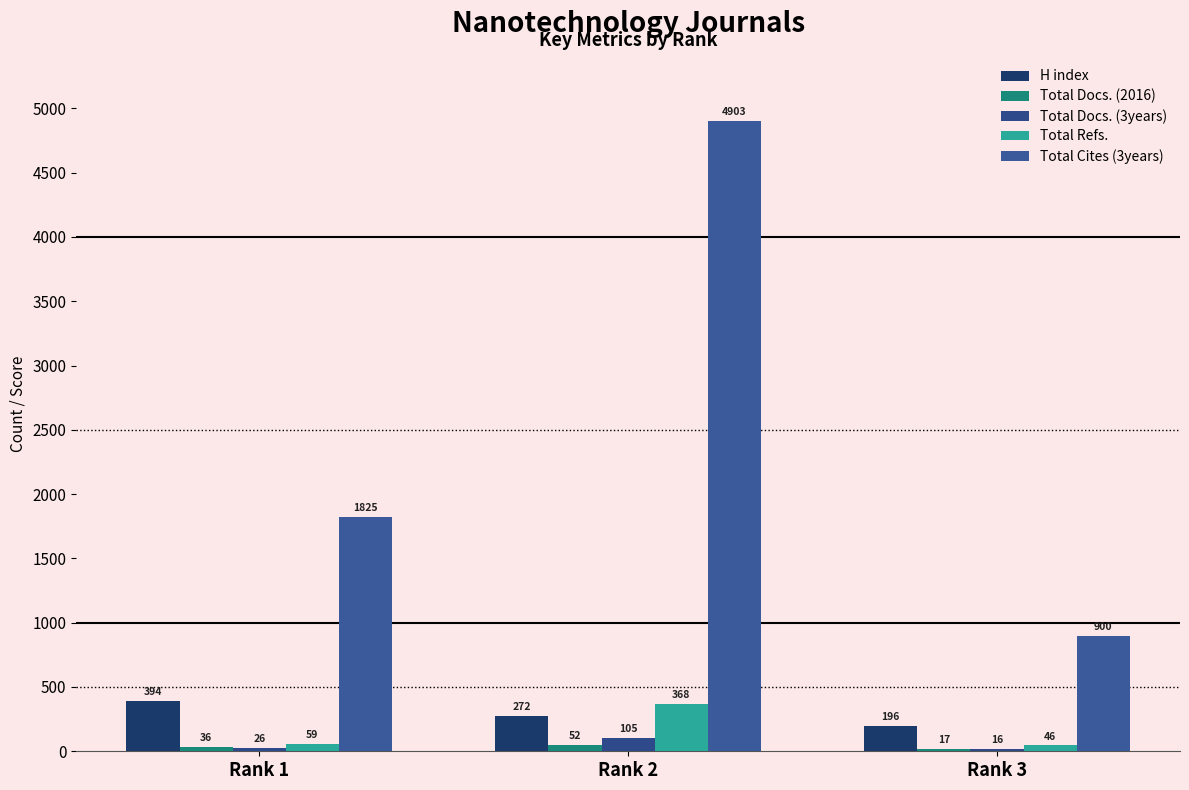

Is it true that Total Refs. equals 25 at Rank 3?

False